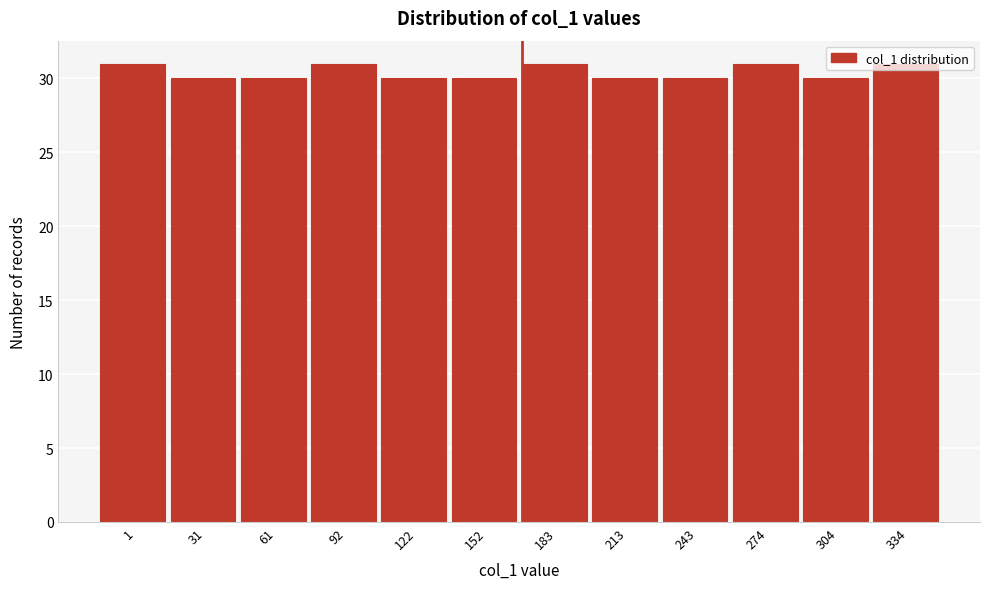

What is the greatest value displayed?

31